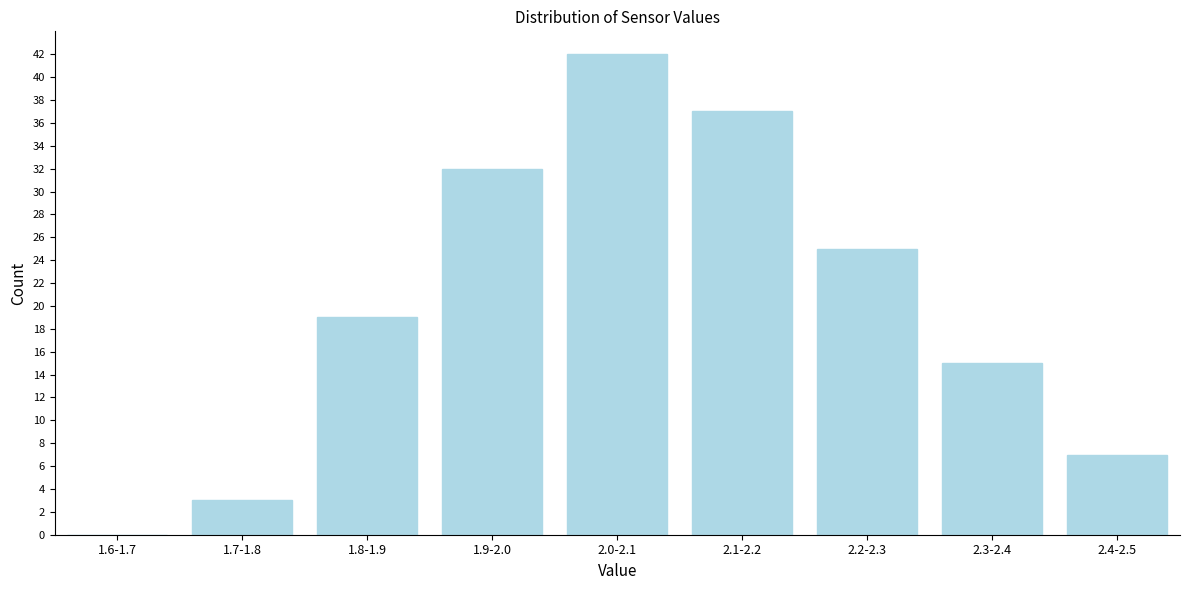

Reading left to right, extract all data points from this chart.

1.6-1.7=0	1.7-1.8=3	1.8-1.9=19	1.9-2.0=32	2.0-2.1=42	2.1-2.2=37	2.2-2.3=25	2.3-2.4=15	2.4-2.5=7